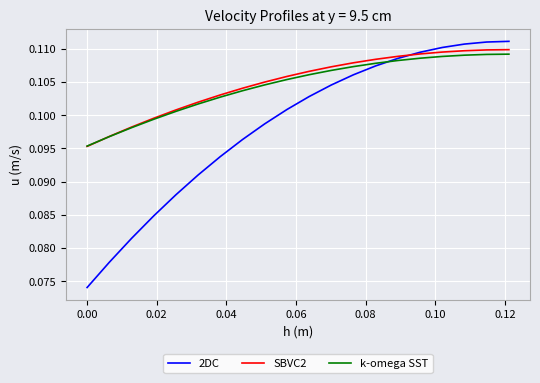

Which series has the largest total across all categories?

SBVC2